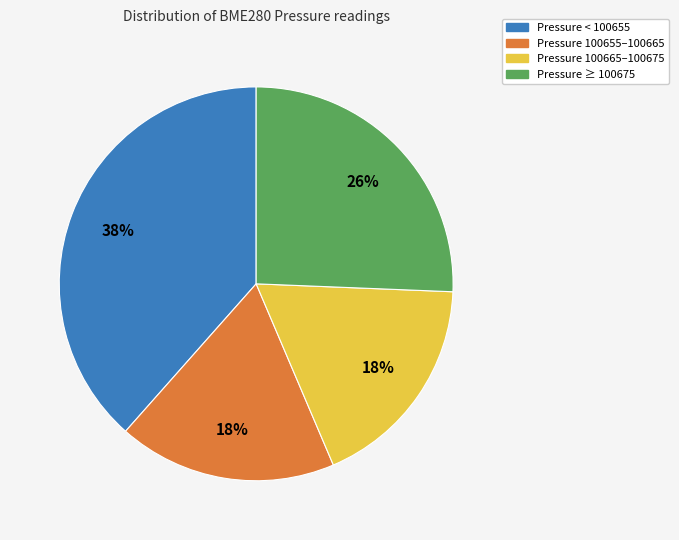

Is there a majority slice in this chart?

No